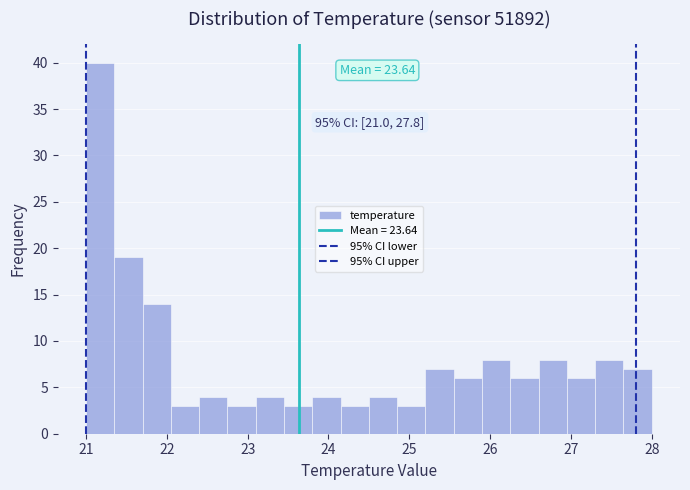

Read against the x-axis, roughly where is the centre of the tallest bar?

21.2